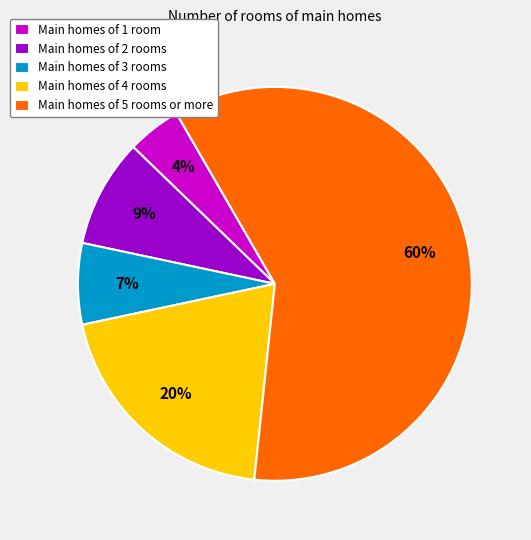

Do Main homes of 3 rooms and Main homes of 2 rooms together represent more than half of the pie?

No